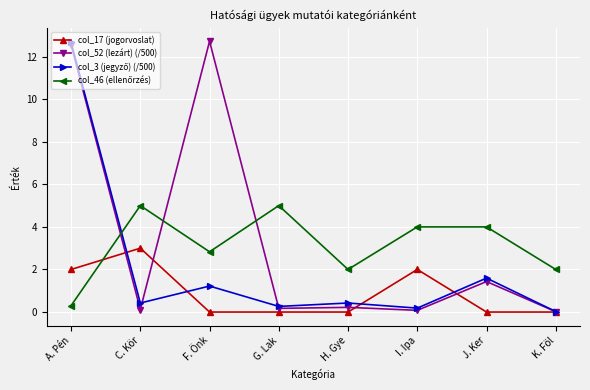

Is it true that col_17 (jogorvoslat) equals 3.0 at C. Kör?

True